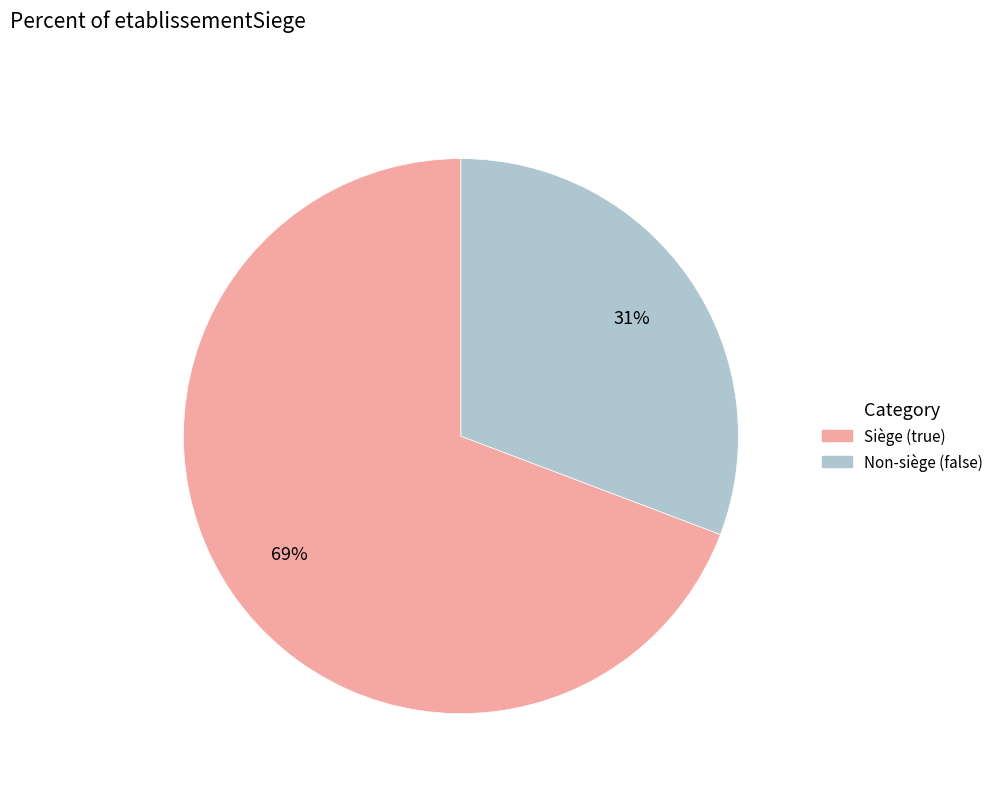

How many segments does this pie chart have?

2